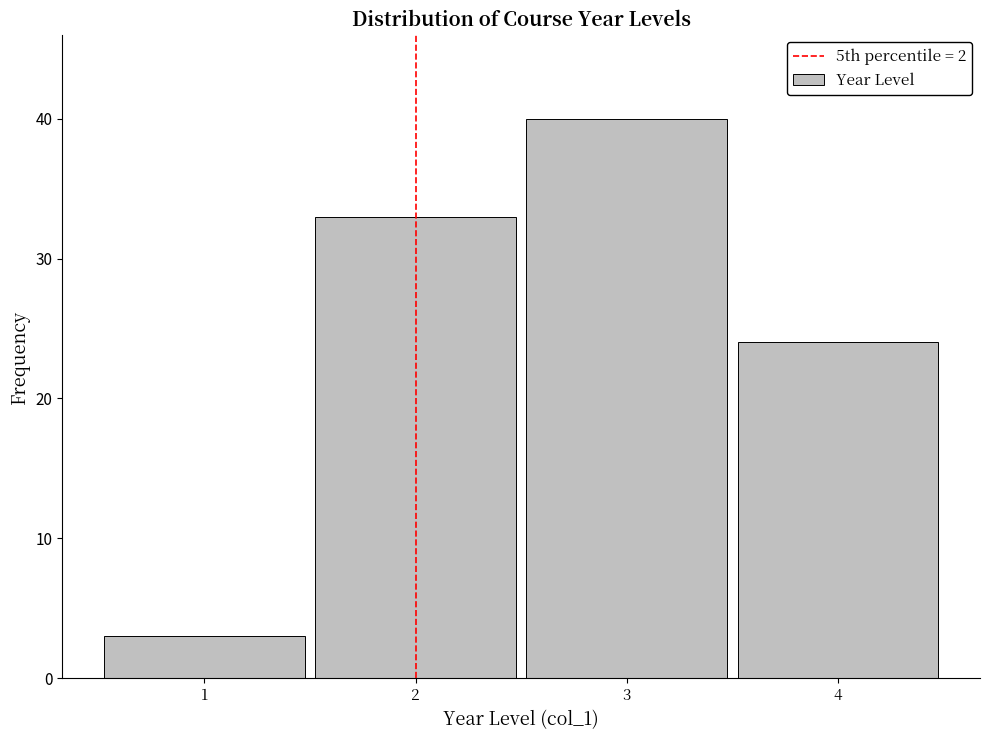

Reading left to right, transcribe this chart: for each bar, give the range it covers on the x-axis and its height. The values are not printed on the chart, so give them approximately, as read against the axis.

0.5 to 1.5: 3
1.5 to 2.5: 33
2.5 to 3.5: 40
3.5 to 4.5: 24